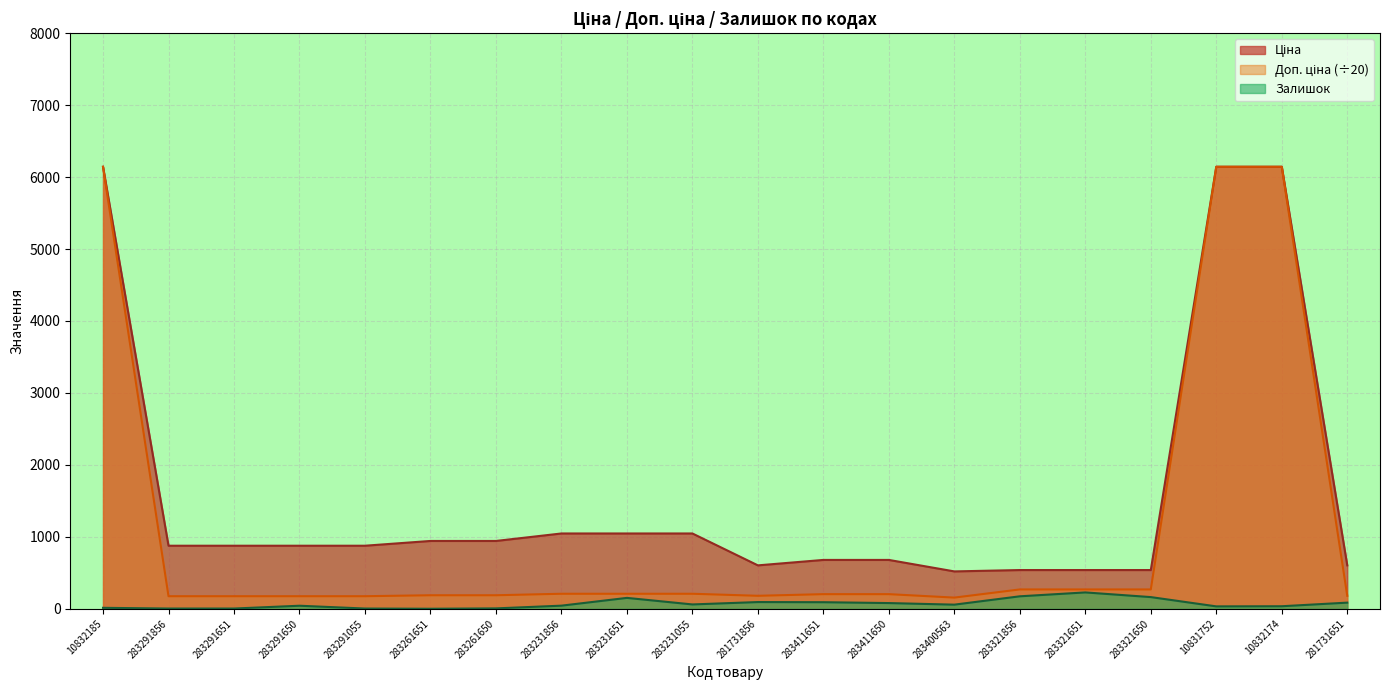

What is the total value across all series at 10832174?

12322.5